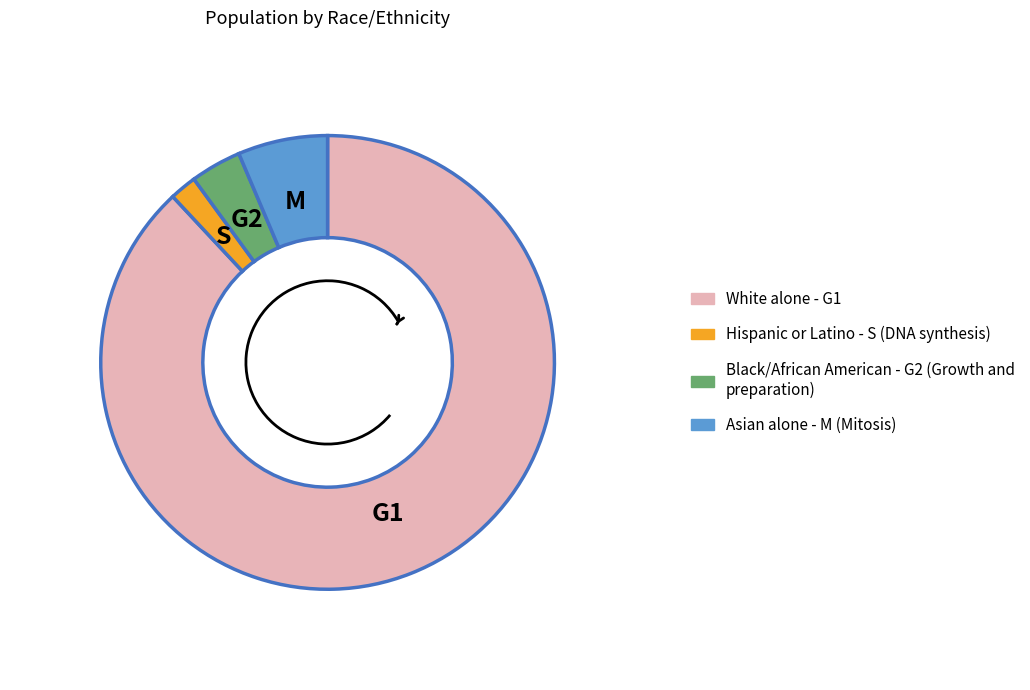

Is there a majority slice in this chart?

Yes